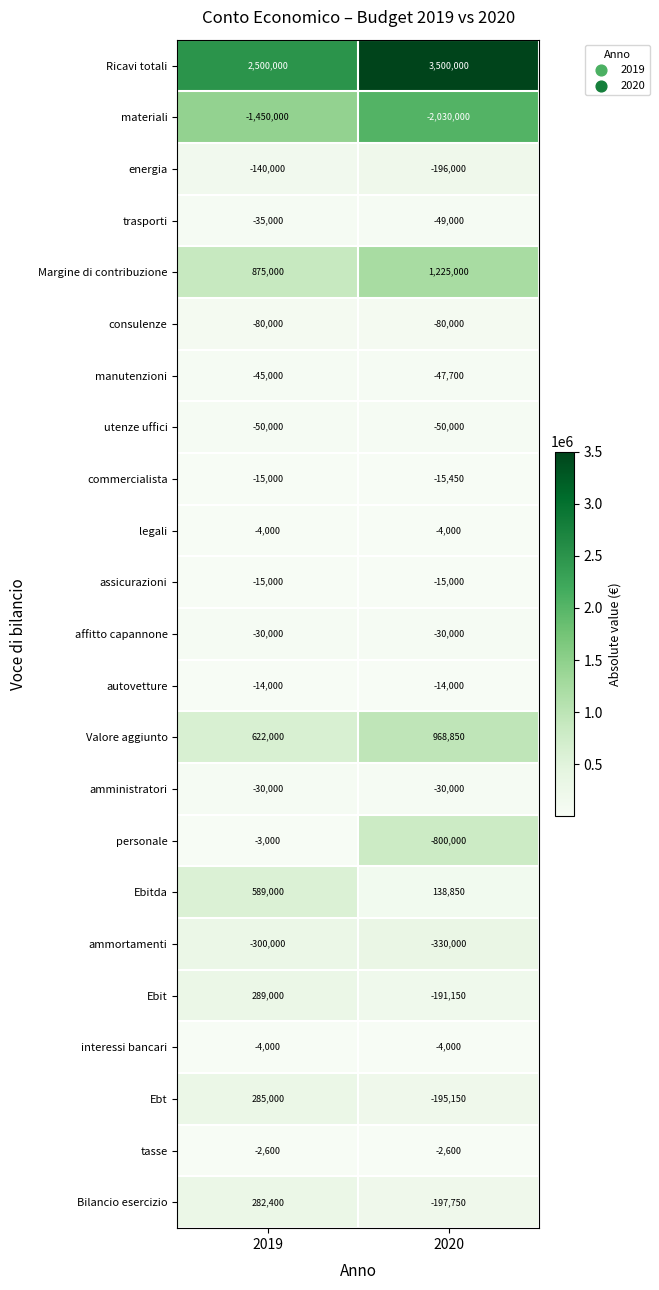

At how many categories does at least one series exceed 0?

2